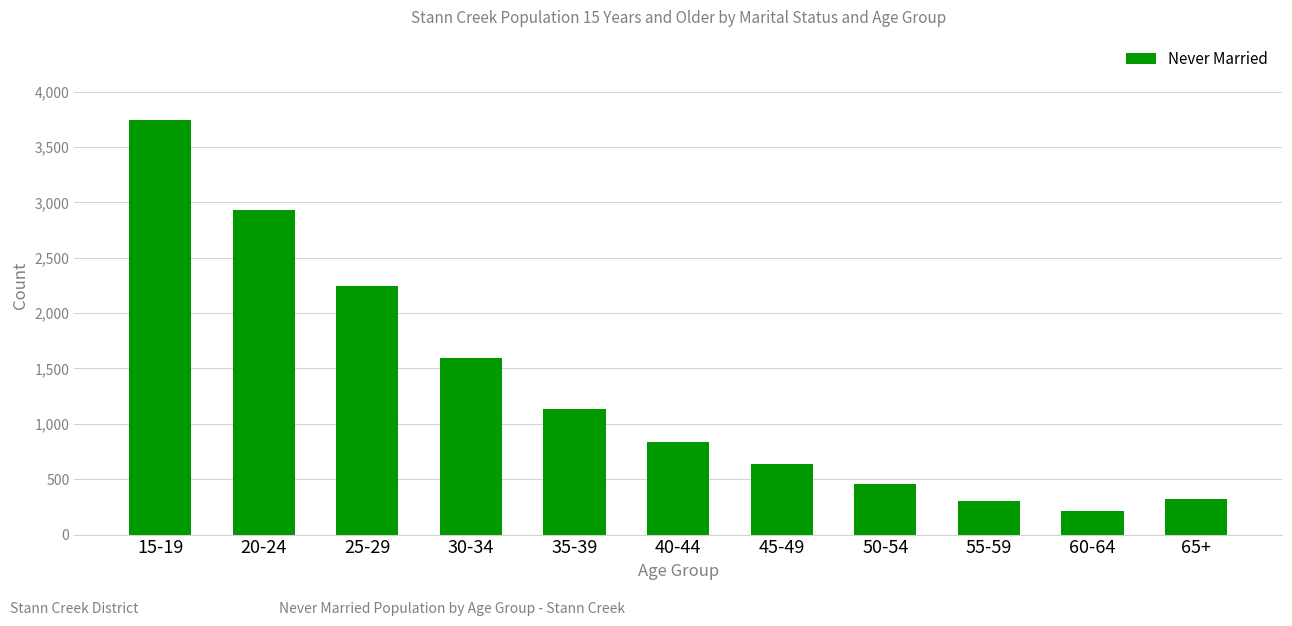

Approximately how many times larger is the value at 45-49 compared to 20-24?

0.2